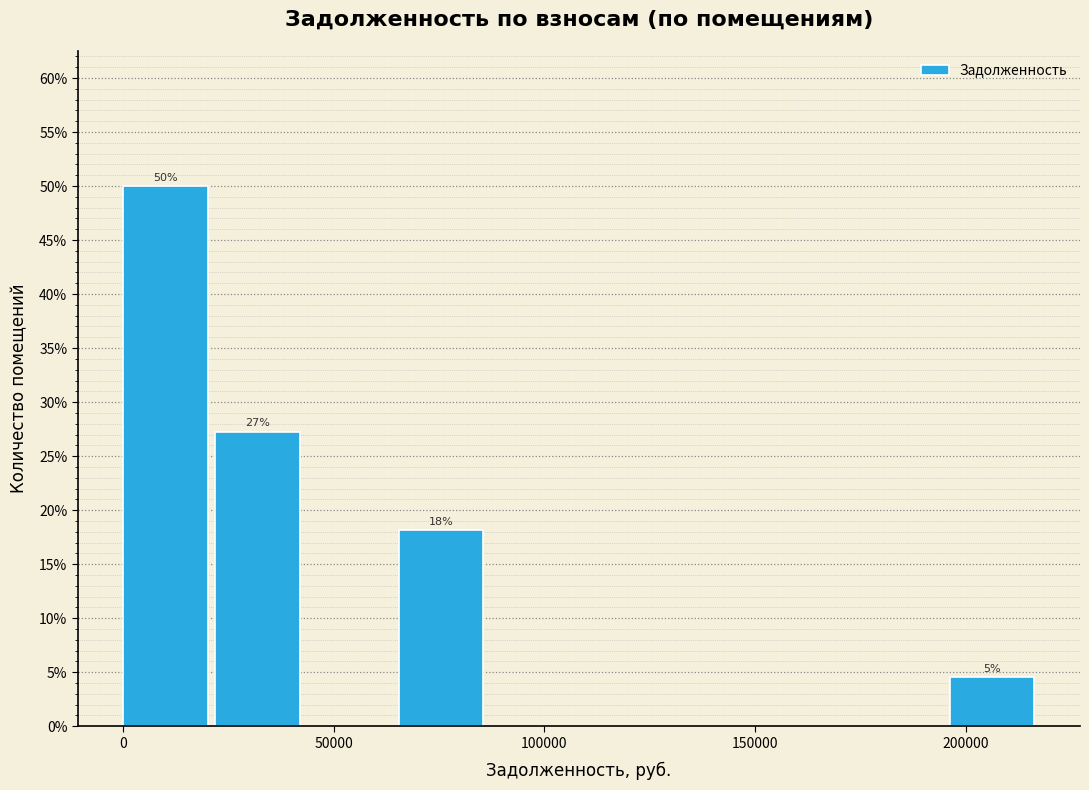

Which range on the x-axis has the tallest bar?

0 to 20000